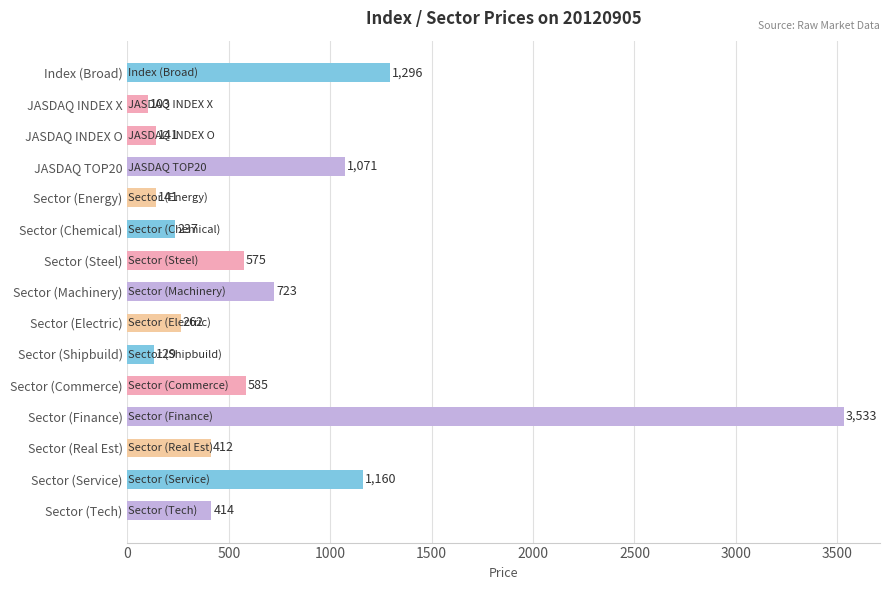

Reading top to bottom, transcribe all the data shown in this chart.

1296	103	141	1071	141	237	575	723	262	129	585	3533	412	1160	414